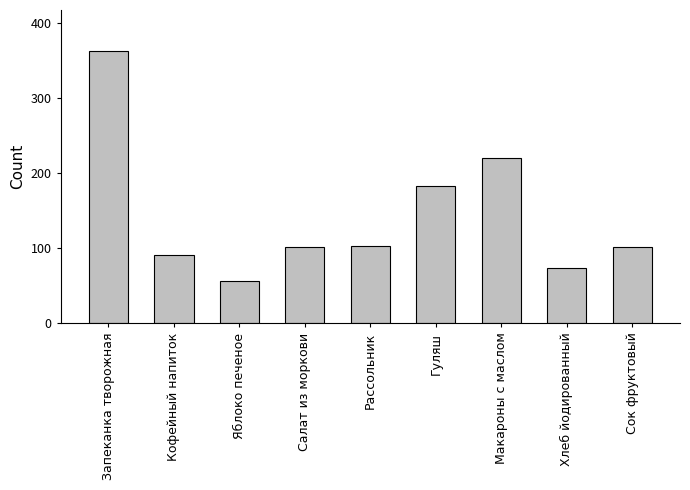

What is the label of the 7th bar from the left?

Макароны с маслом